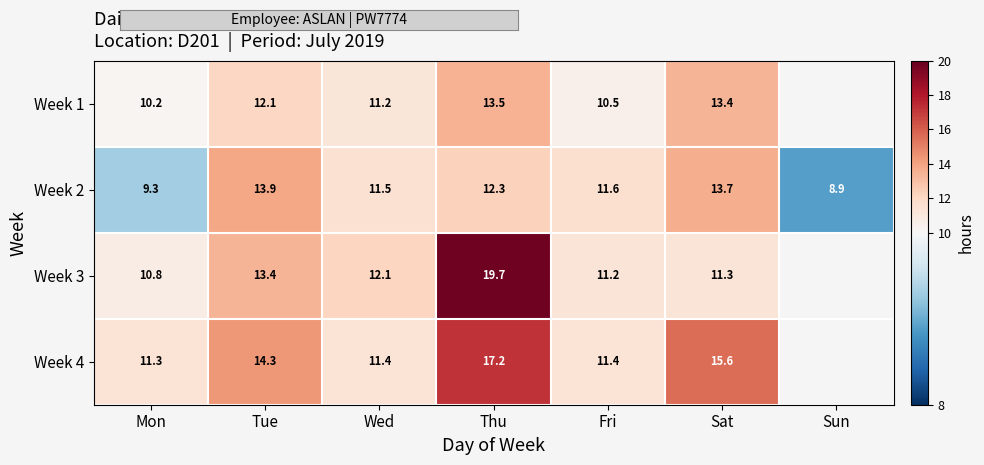

What is the maximum value shown in the chart?

19.7